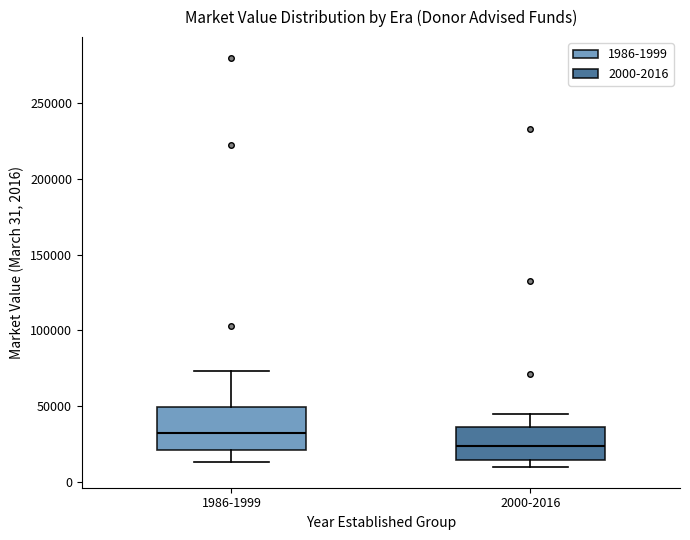

Which box is the tallest, from its lower edge to its upper edge?

1986-1999